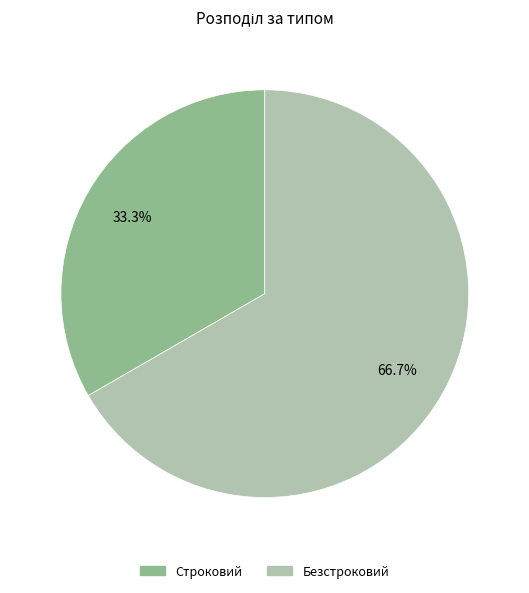

Combined, what portion of the pie is Безстроковий and Строковий?

100.0%